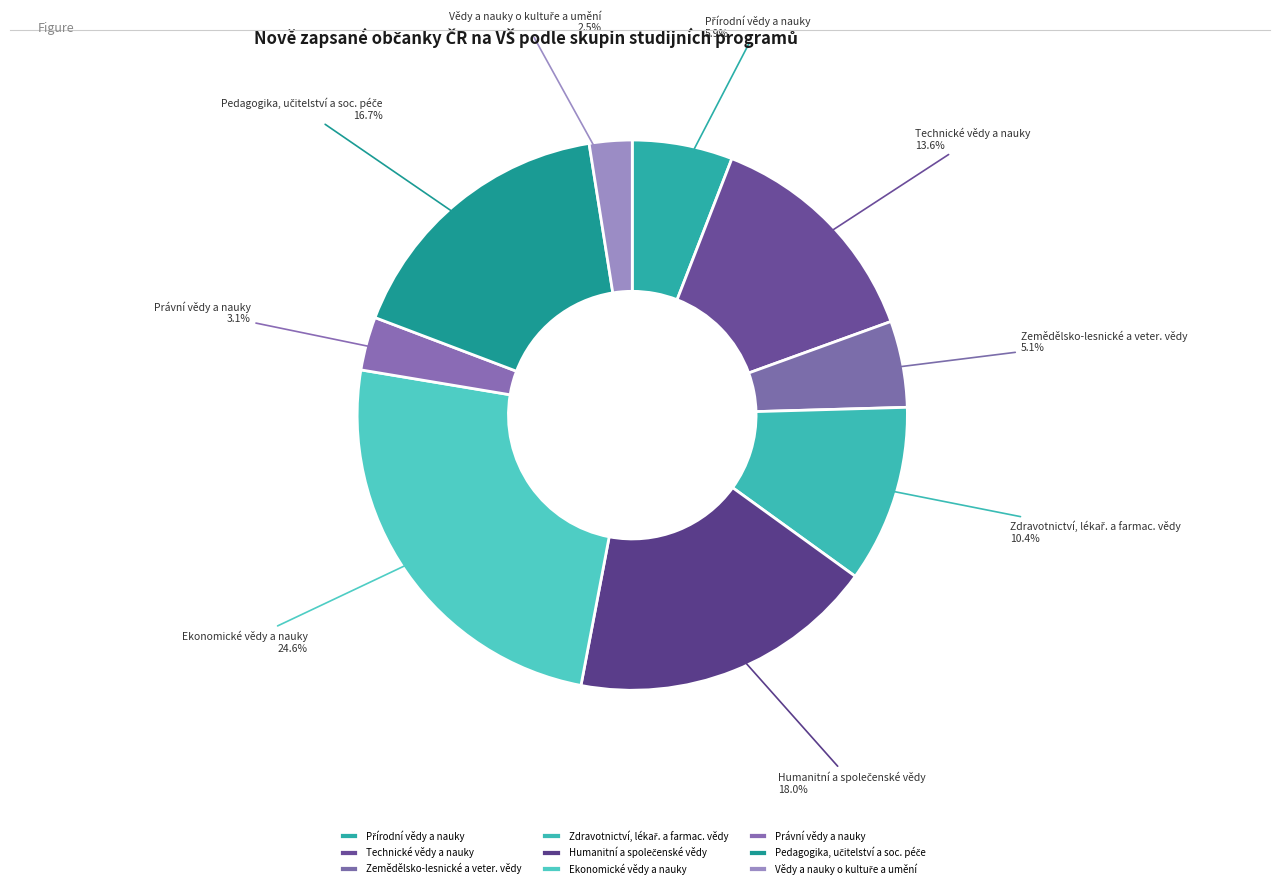

What is the largest slice in the pie chart?

Ekonomické vědy a nauky